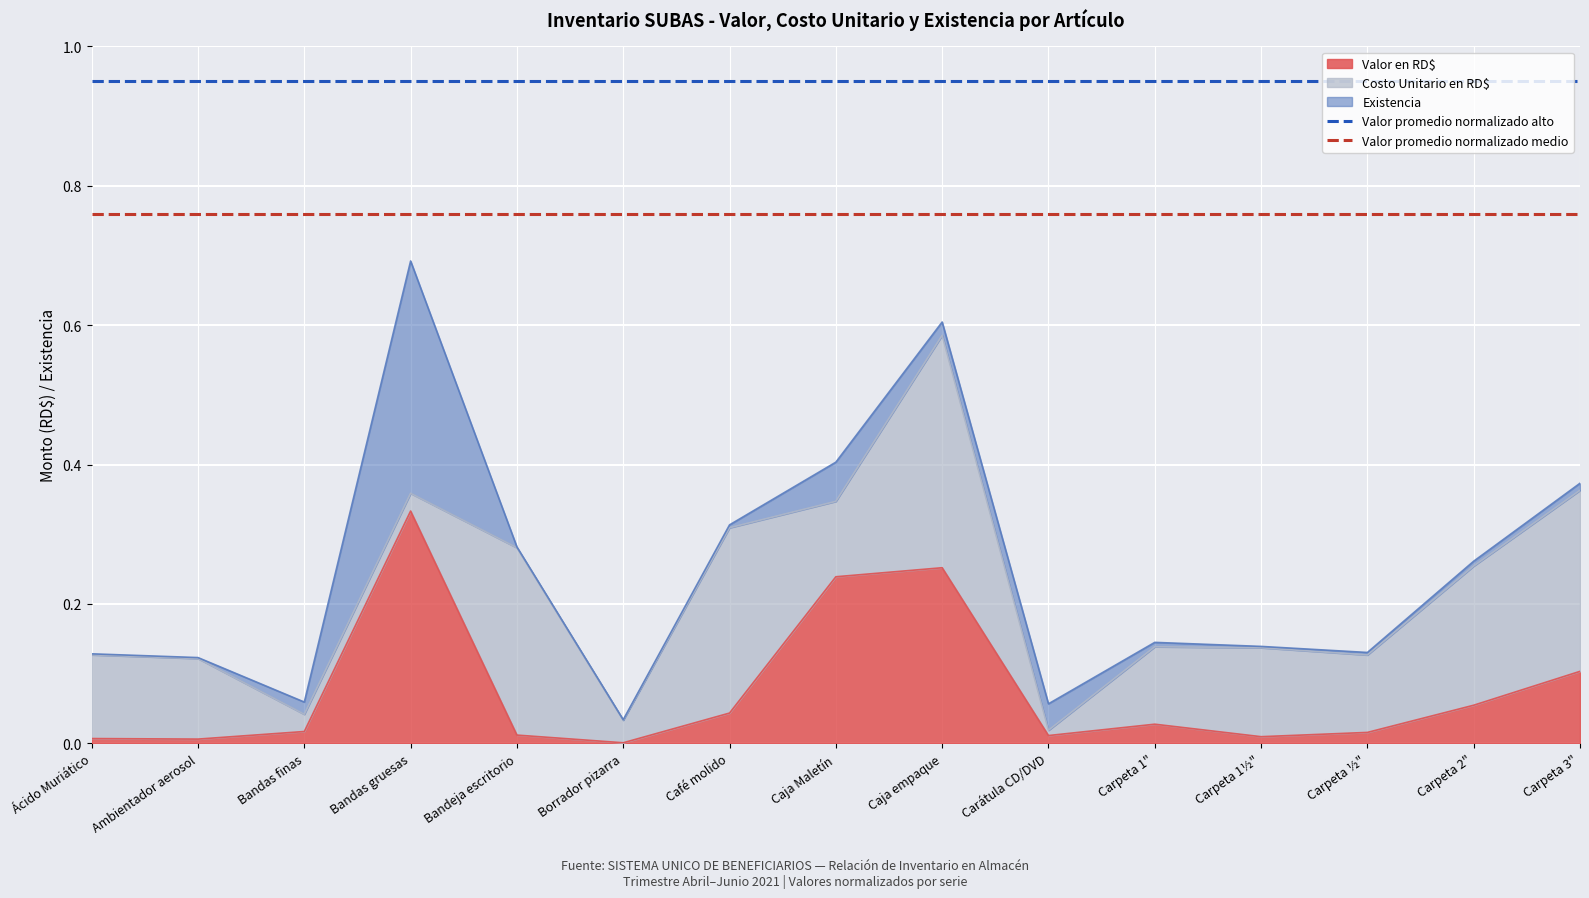

At which label is Valor promedio normalizado medio closest to 0?

Ácido Muriático